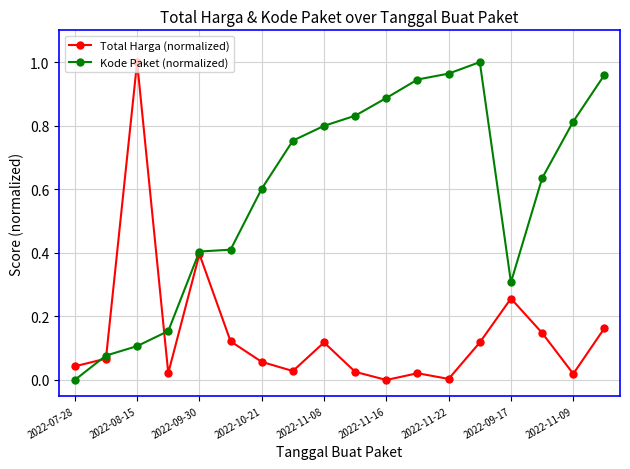

Which series has the largest total across all categories?

Kode Paket (normalized)